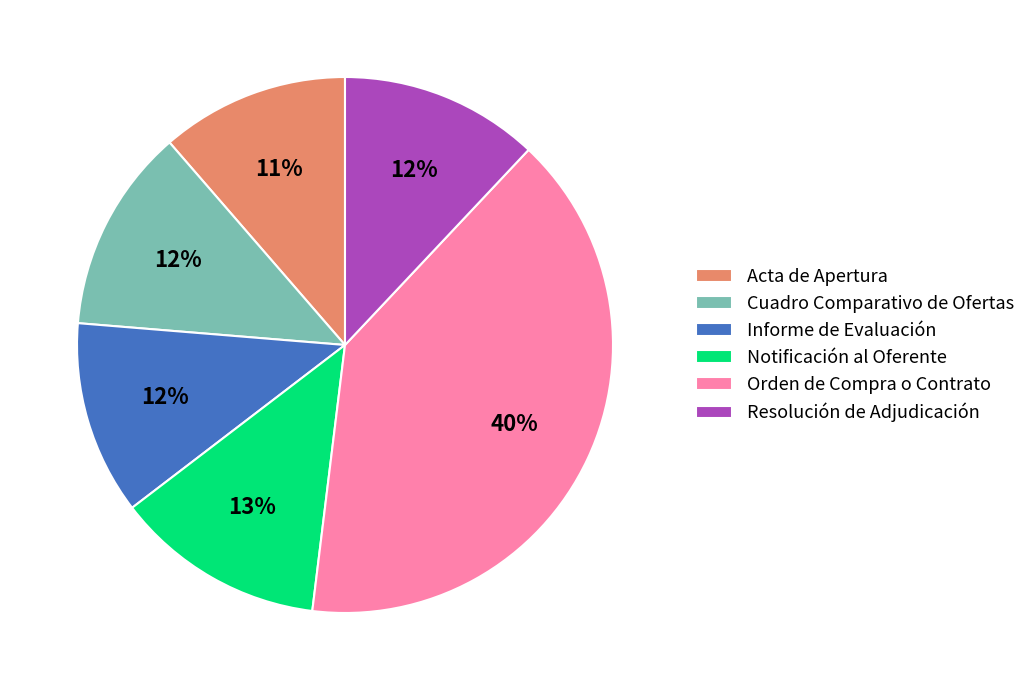

Approximately how many times larger is the value at Orden de Compra o Contrato compared to Resolución de Adjudicación?

3.3